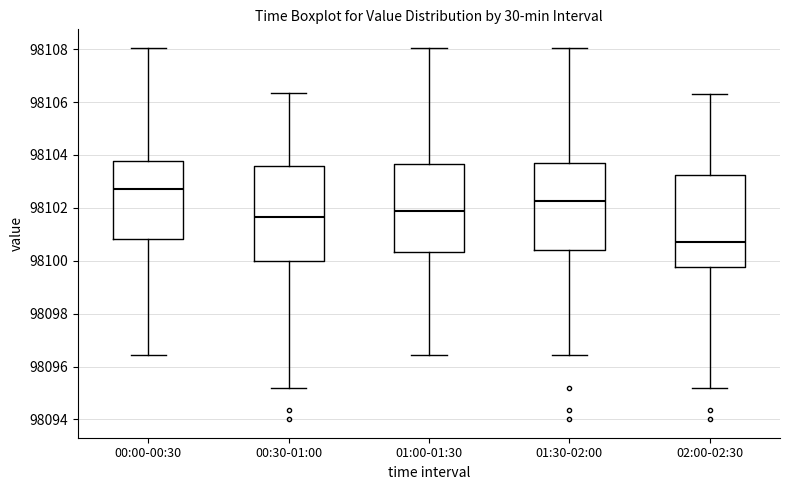

Reading left to right, transcribe this box plot: for each box, give where its median line is, the range the box spans, and where its two whiskers end, as read against the y-axis. The values are not printed on the chart, so give them approximately, as read against the axis.

00:00-00:30: median 98102.8, box 98100.8 to 98103.8, whiskers 98096.4 to 98108.0
00:30-01:00: median 98101.6, box 98100.0 to 98103.6, whiskers 98095.2 to 98106.4
01:00-01:30: median 98101.8, box 98100.4 to 98103.6, whiskers 98096.4 to 98108.0
01:30-02:00: median 98102.2, box 98100.4 to 98103.6, whiskers 98096.4 to 98108.0
02:00-02:30: median 98100.8, box 98099.8 to 98103.2, whiskers 98095.2 to 98106.4